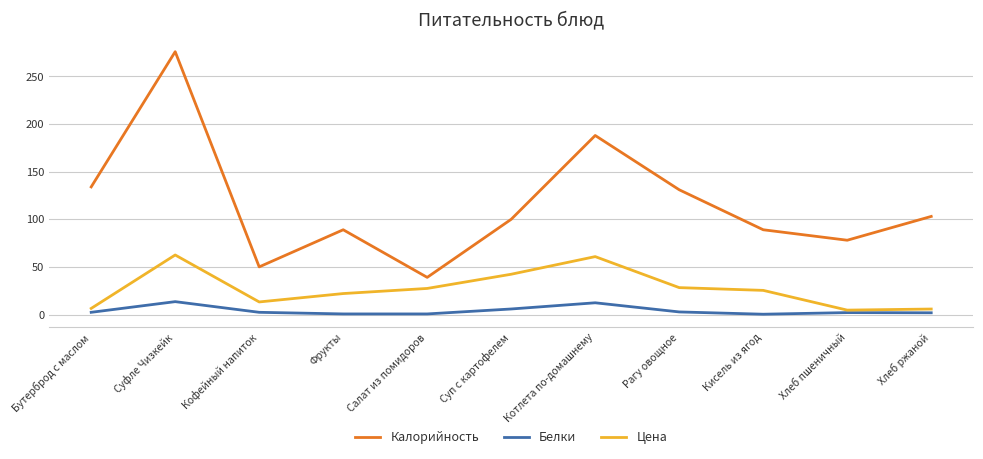

List the series in order of their peak value, lowest first.

Белки, Цена, Калорийность